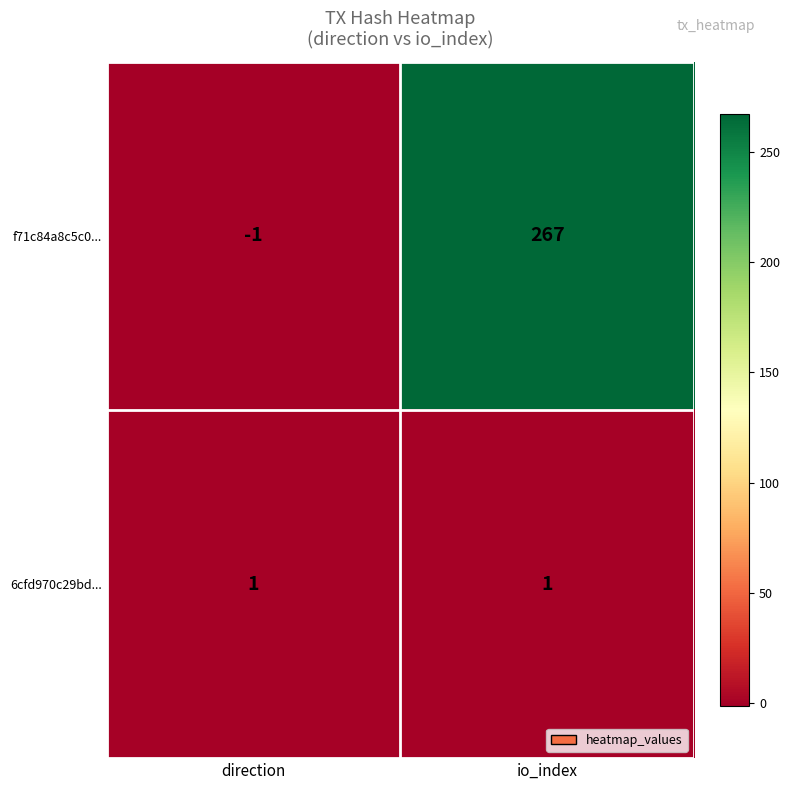

What is the difference between the maximum and minimum values in the f71c84a8c5c0... series?

268